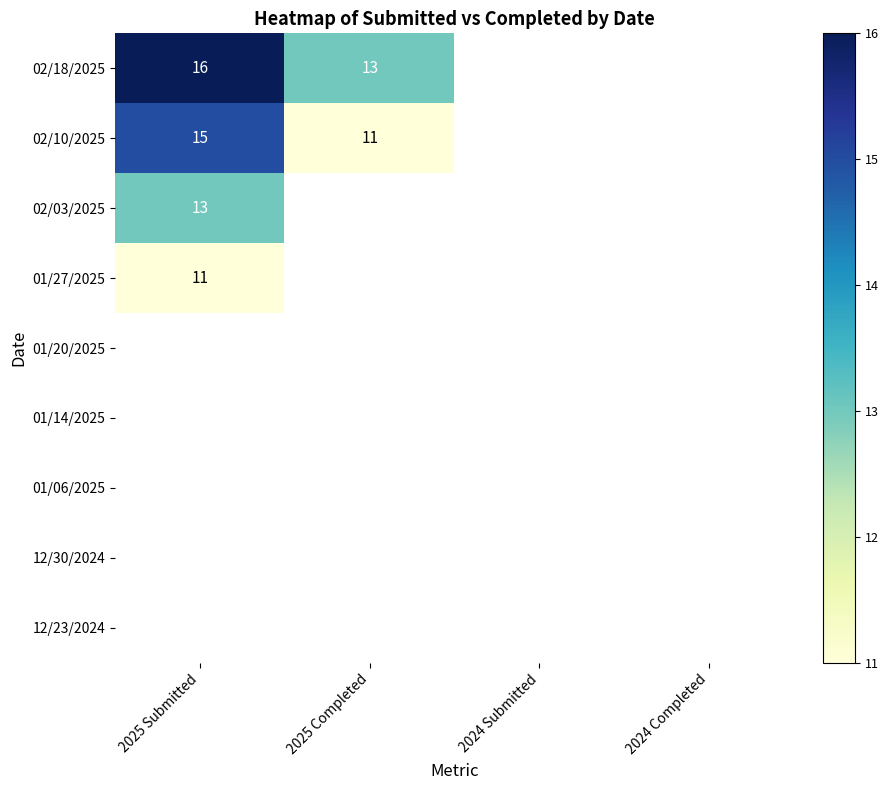

Is it true that 02/18/2025 equals 13 at 2025 Completed?

True